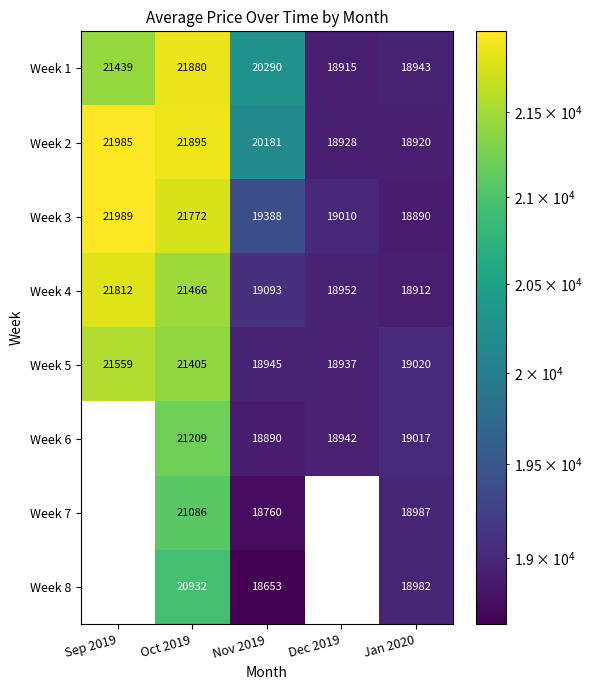

At Oct 2019, list the series in order from smallest to largest.

Week 8, Week 7, Week 6, Week 5, Week 4, Week 3, Week 1, Week 2